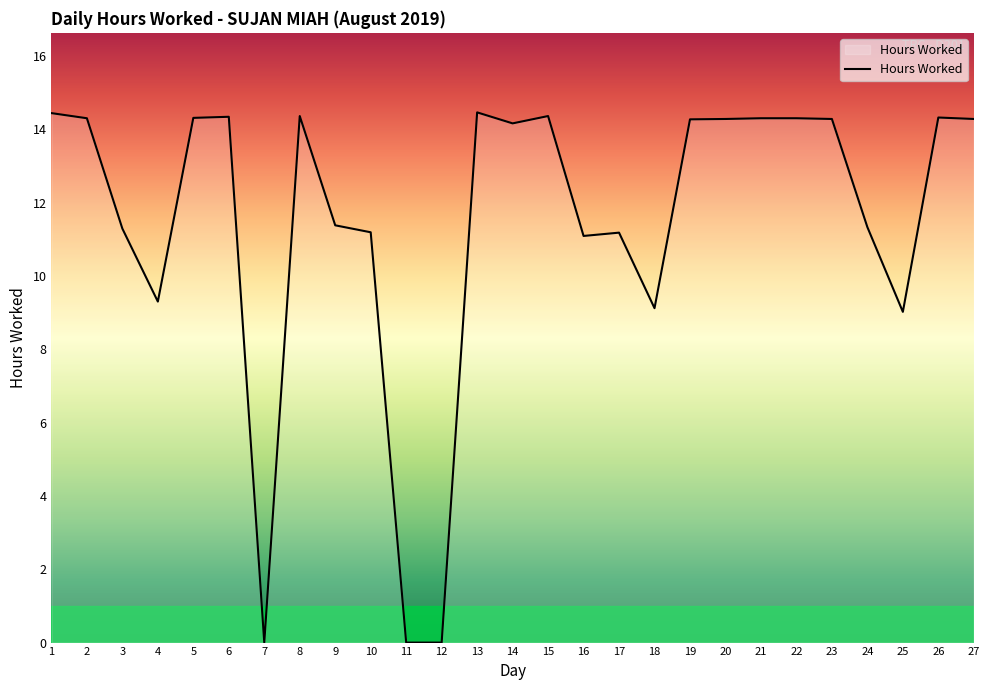

How many lines are shown in the chart?

1